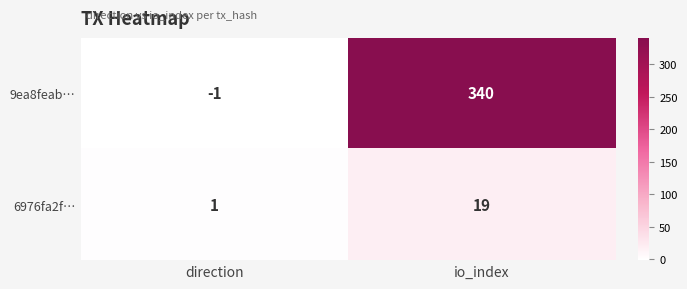

How many distinct data groups are displayed?

2